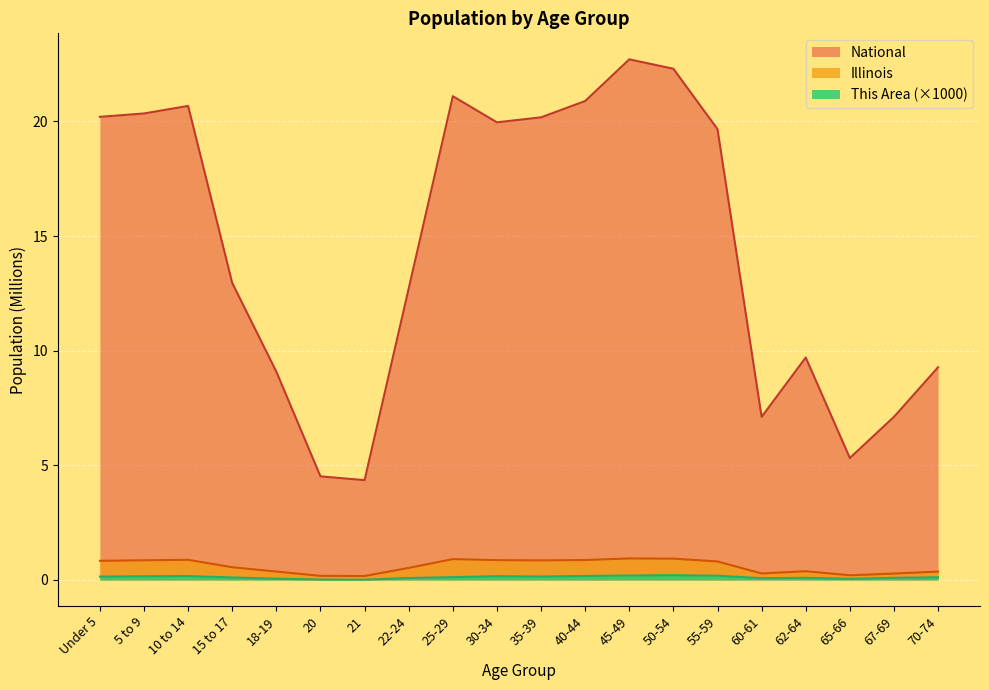

How many interior local peaks does the This Area series have?

4